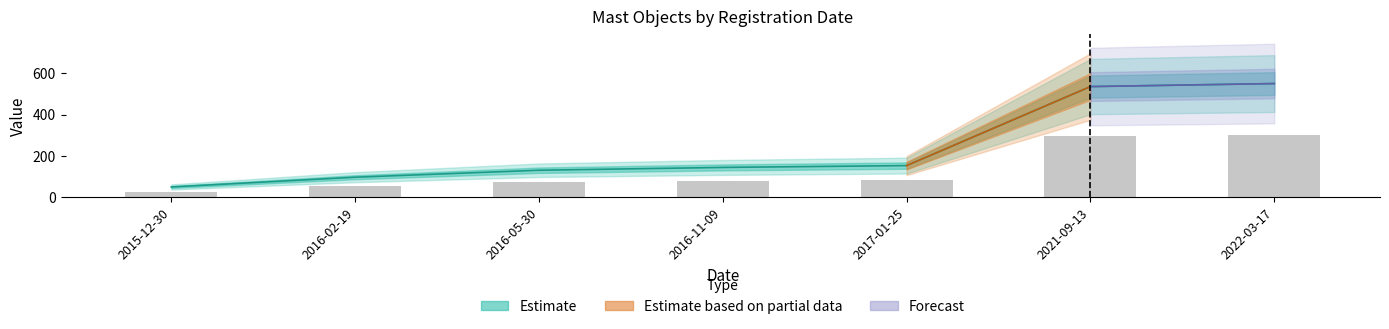

Reading left to right, transcribe all the data shown in this chart.

50.0	97.2	130.9	144.5	153.3	535.4	550.0